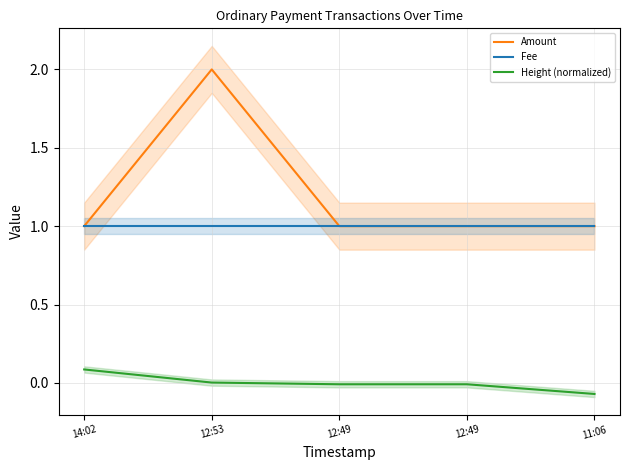

What is the sum of all Amount values?

6.0